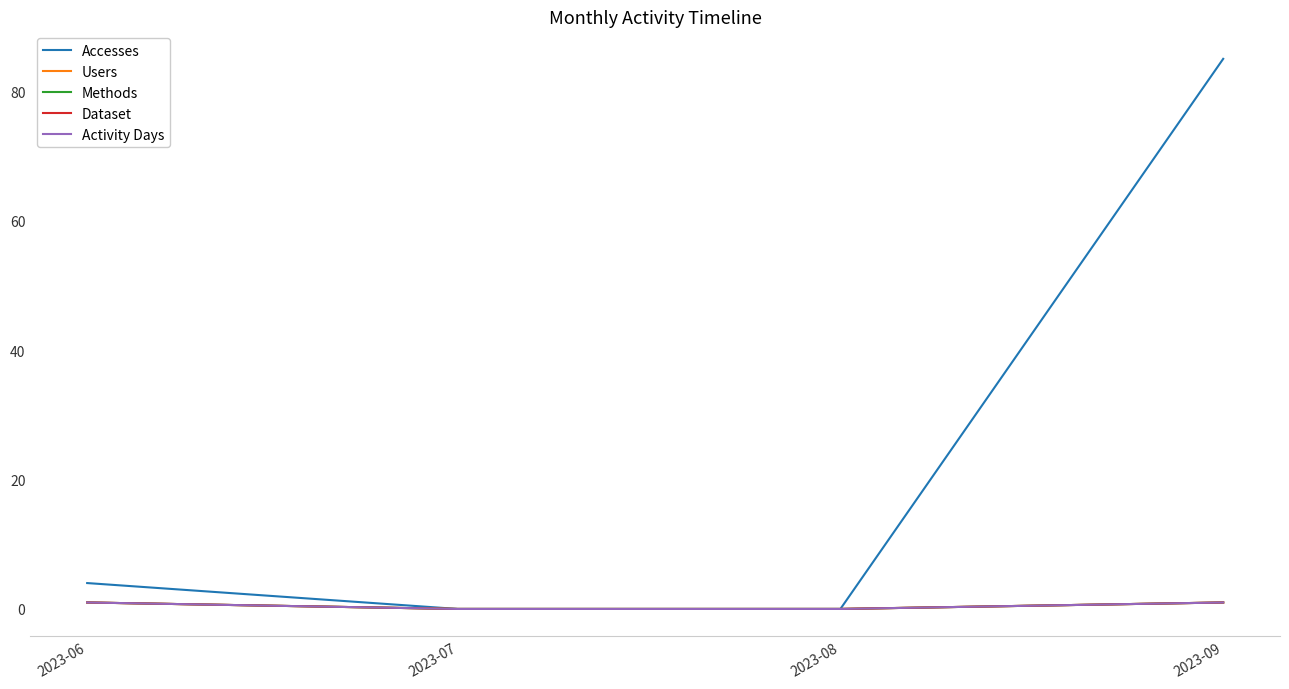

What is the maximum value for Activity Days?

1